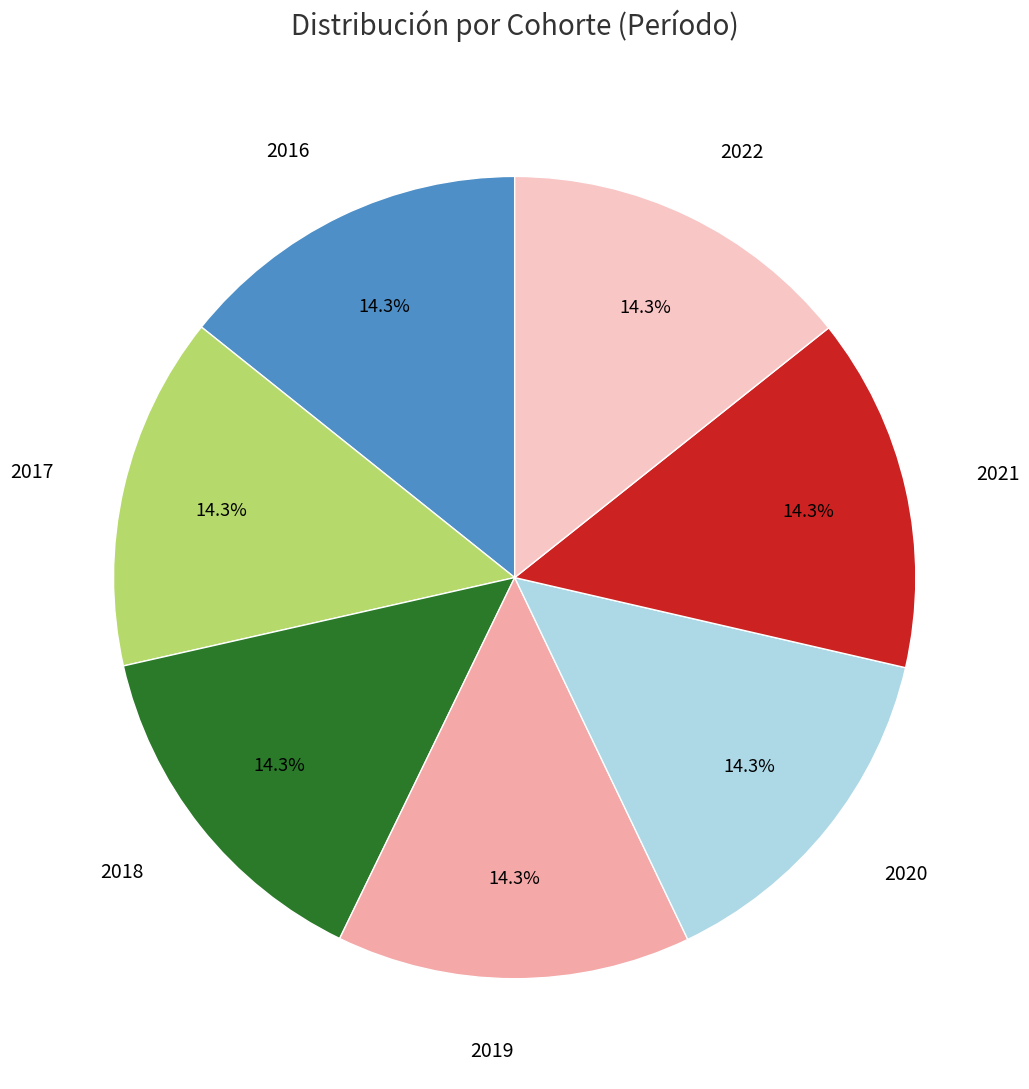

Does 2017 represent more than half of the total?

No